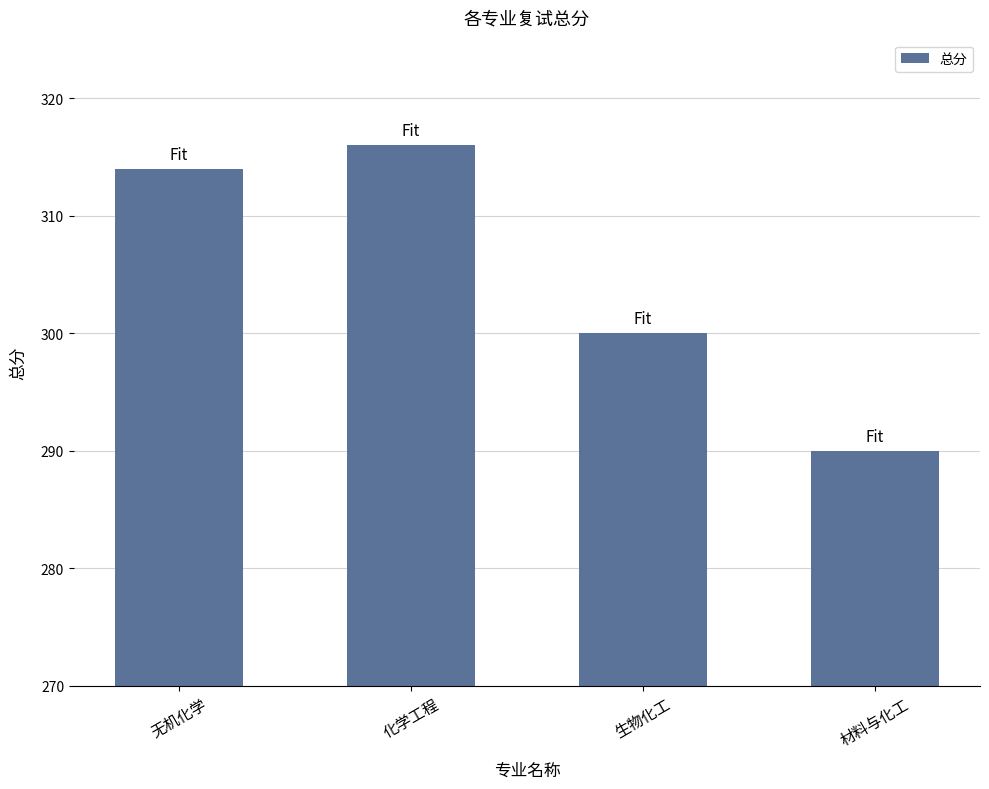

Count the number of data series in this chart.

1